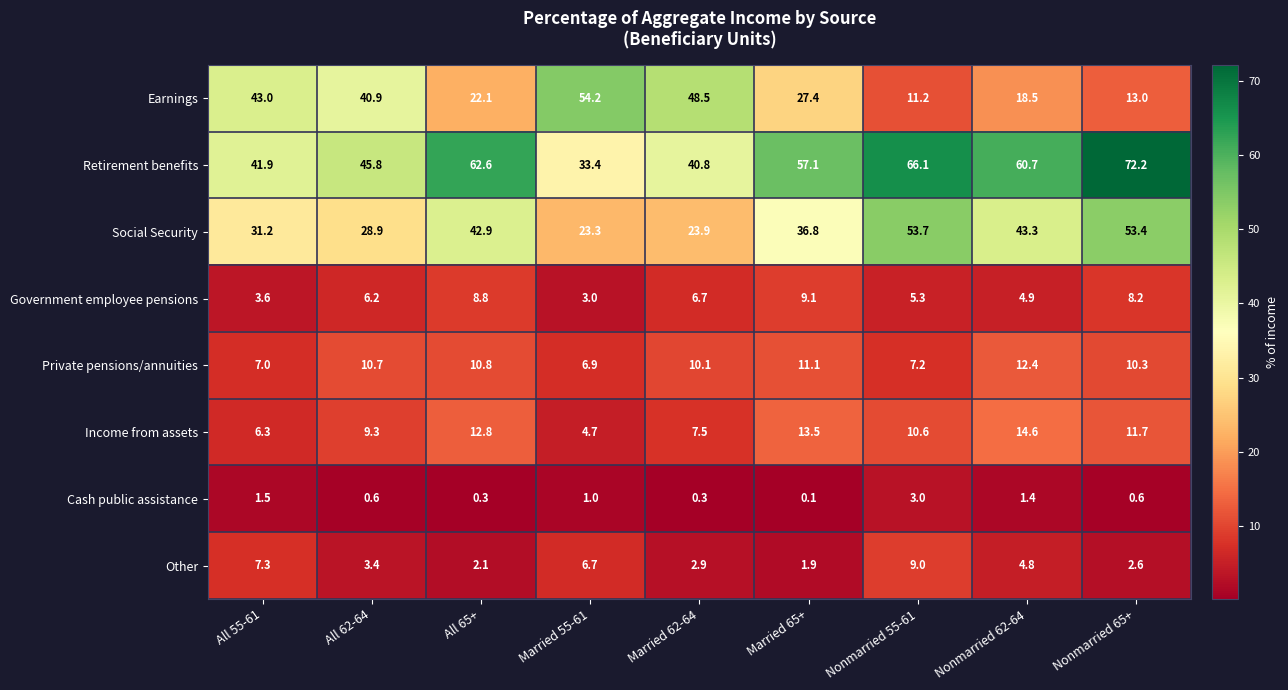

What is the average value of the Cash public assistance series?

1.0